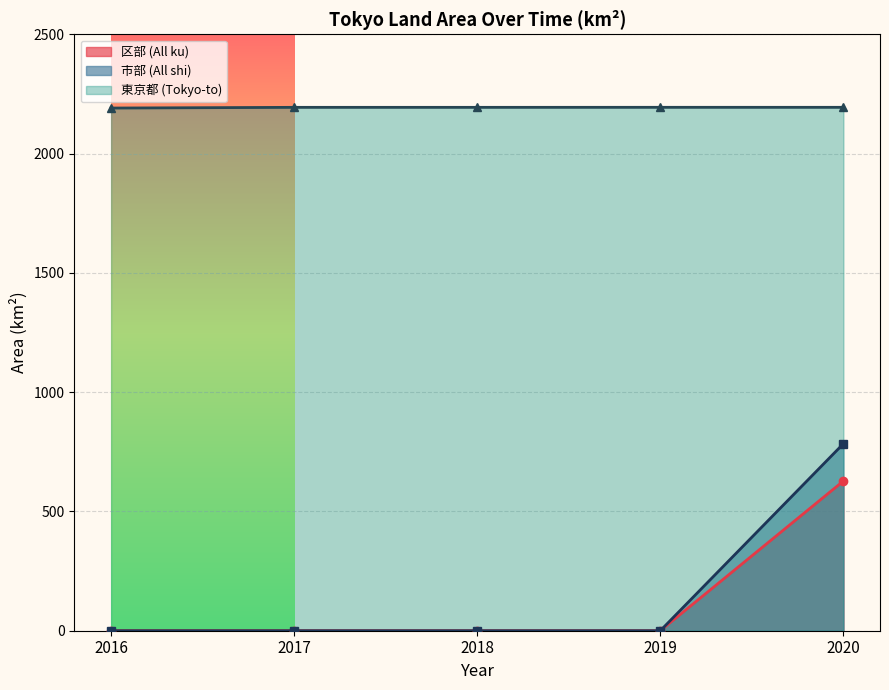

How many lines are shown in the chart?

3